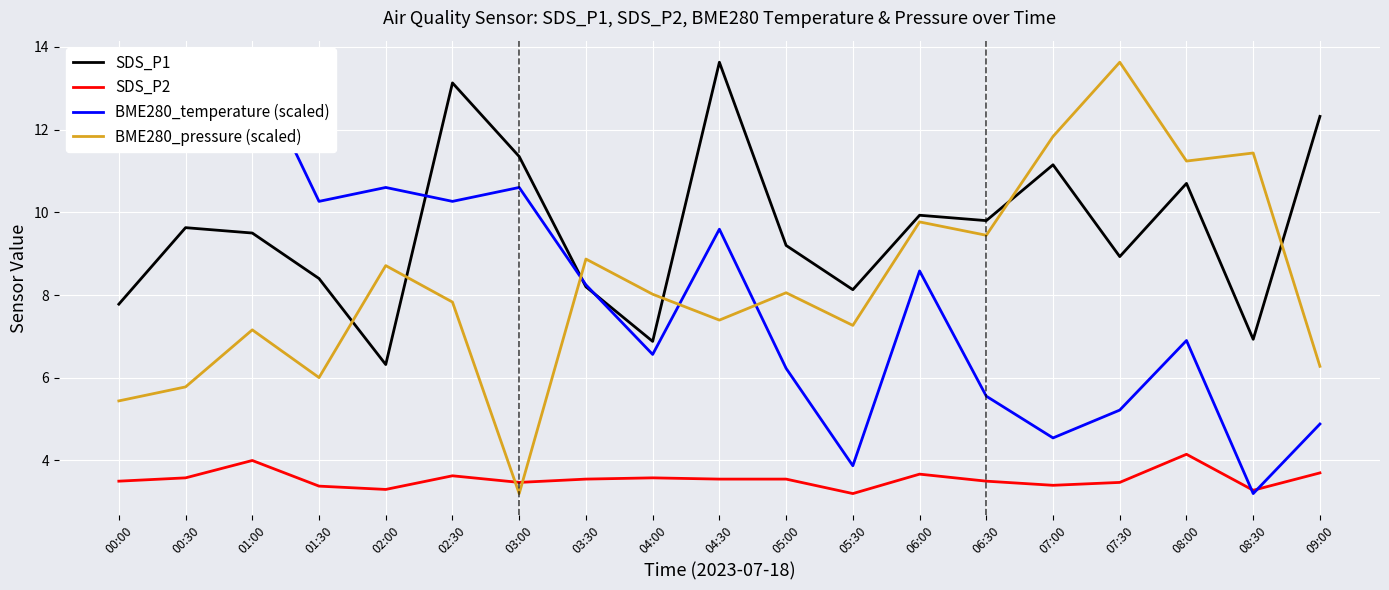

Reading left to right, transcribe all the data shown in this chart.

SDS_P1: 00:00=7.8	00:30=9.6	01:00=9.5	01:30=8.4	02:00=6.3	02:30=13.1	03:00=11.3	03:30=8.2	04:00=6.9	04:30=13.6	05:00=9.2	05:30=8.1	06:00=9.9	06:30=9.8	07:00=11.2	07:30=8.9	08:00=10.7	08:30=6.9	09:00=12.3
SDS_P2: 00:00=3.5	00:30=3.6	01:00=4.0	01:30=3.4	02:00=3.3	02:30=3.6	03:00=3.5	03:30=3.5	04:00=3.6	04:30=3.5	05:00=3.5	05:30=3.2	06:00=3.7	06:30=3.5	07:00=3.4	07:30=3.5	08:00=4.2	08:30=3.3	09:00=3.7
BME280_temperature (scaled): 00:00=11.6	00:30=13.6	01:00=13.6	01:30=10.3	02:00=10.6	02:30=10.3	03:00=10.6	03:30=8.2	04:00=6.6	04:30=9.6	05:00=6.2	05:30=3.9	06:00=8.6	06:30=5.6	07:00=4.5	07:30=5.2	08:00=6.9	08:30=3.2	09:00=4.9
BME280_pressure (scaled): 00:00=5.4	00:30=5.8	01:00=7.2	01:30=6.0	02:00=8.7	02:30=7.8	03:00=3.2	03:30=8.9	04:00=8.0	04:30=7.4	05:00=8.1	05:30=7.3	06:00=9.8	06:30=9.4	07:00=11.8	07:30=13.6	08:00=11.2	08:30=11.4	09:00=6.3